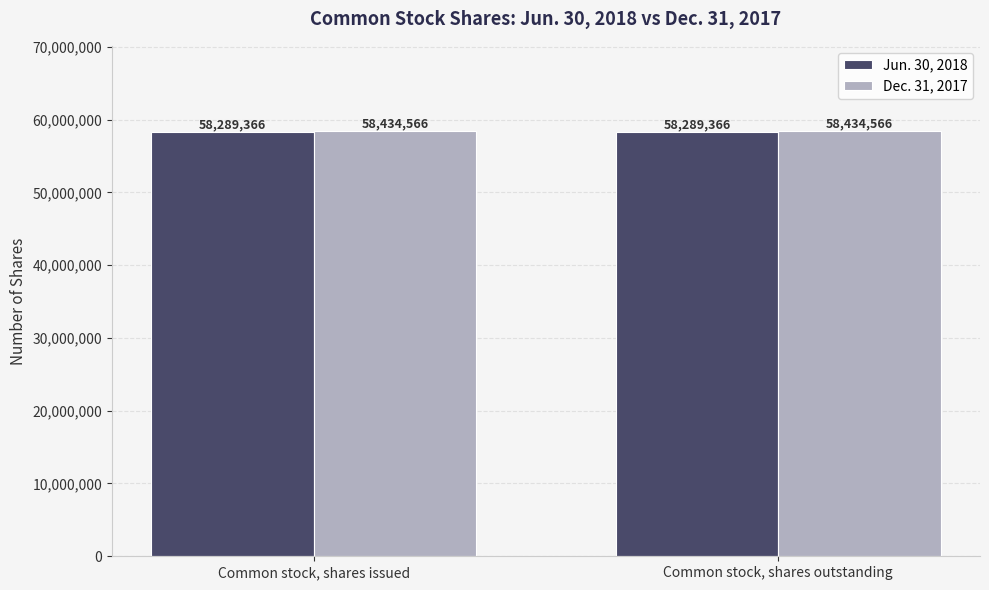

Is it true that Jun. 30, 2018 equals 26487393 at Common stock, shares issued?

False